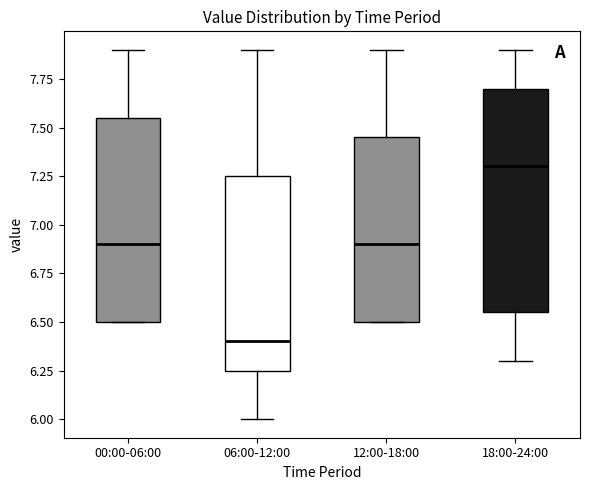

Reading left to right, transcribe this box plot: for each box, give where its median line is, the range the box spans, and where its two whiskers end, as read against the y-axis. The values are not printed on the chart, so give them approximately, as read against the axis.

00:00-06:00: median 6.90, box 6.50 to 7.55, whiskers 6.50 to 7.90
06:00-12:00: median 6.40, box 6.25 to 7.25, whiskers 6.00 to 7.90
12:00-18:00: median 6.90, box 6.50 to 7.45, whiskers 6.50 to 7.90
18:00-24:00: median 7.30, box 6.55 to 7.70, whiskers 6.30 to 7.90